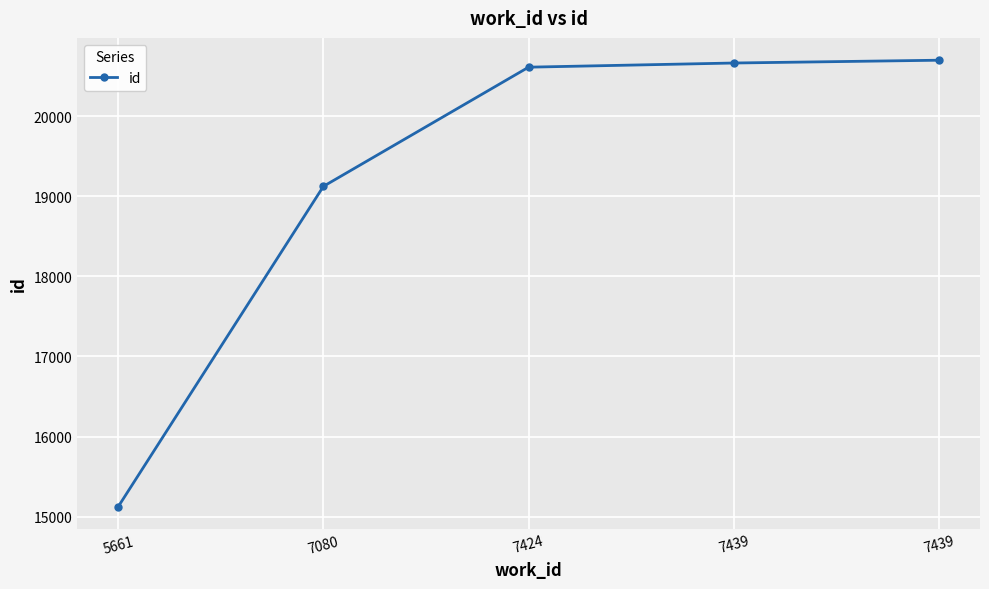

True or false: the data shows 8265 at 5661.

False